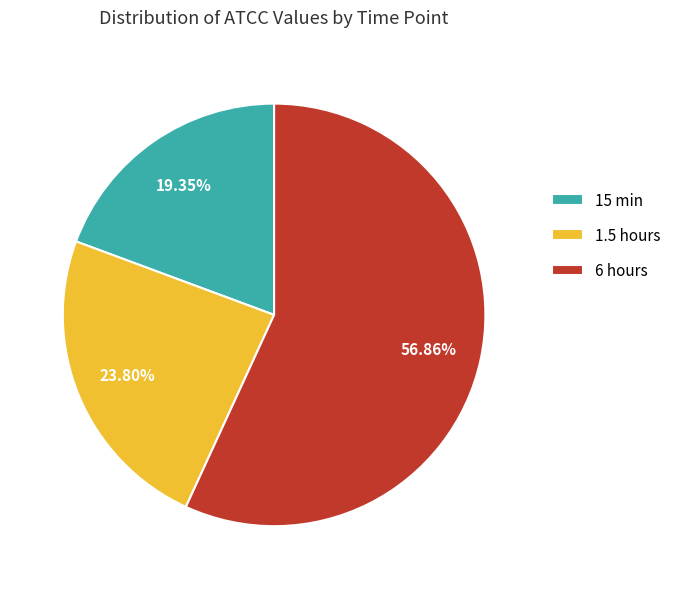

Which slice is the smallest?

15 min